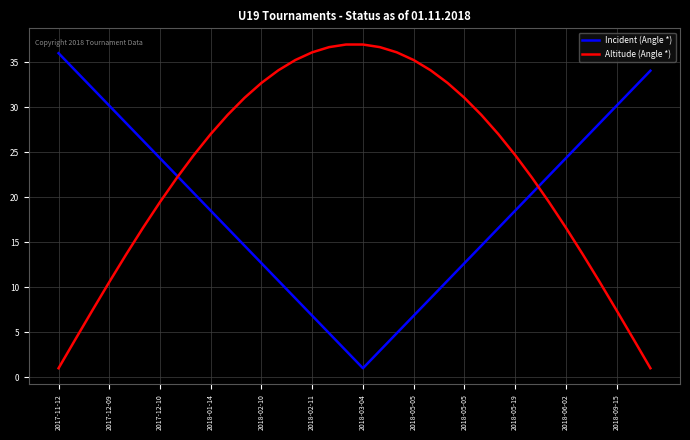

List the series in order of their peak value, highest first.

Altitude (Angle *), Incident (Angle *)